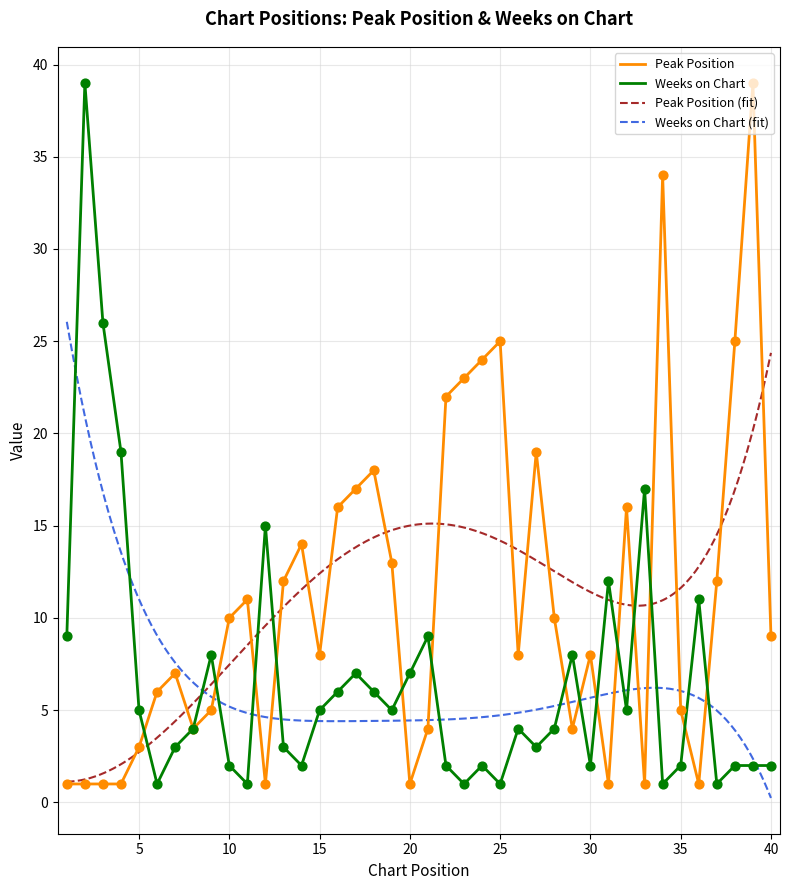

At how many categories does at least one series exceed 27?

3